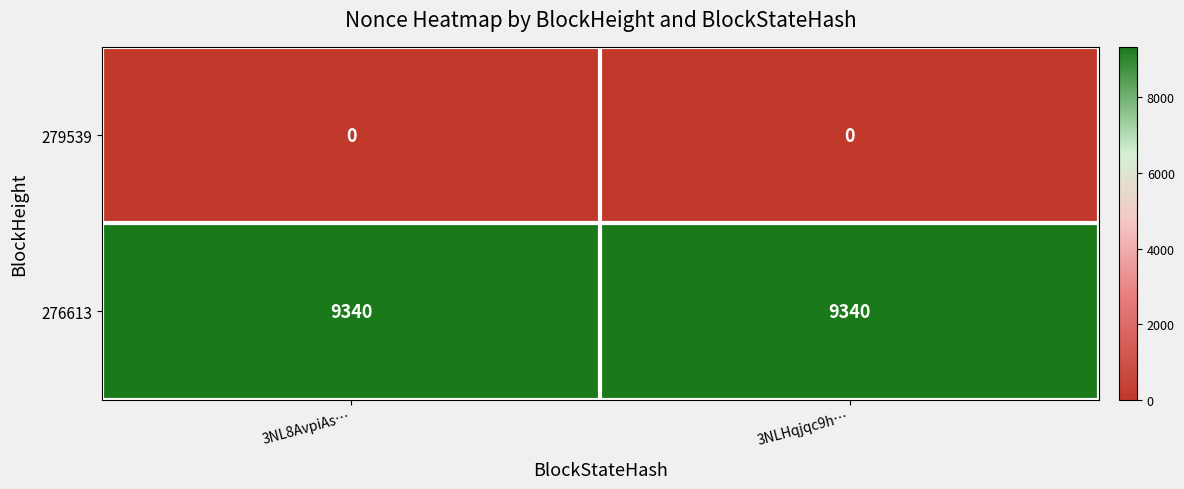

Is it true that 276613 equals 2008 at 3NLHqjqc9h…?

False